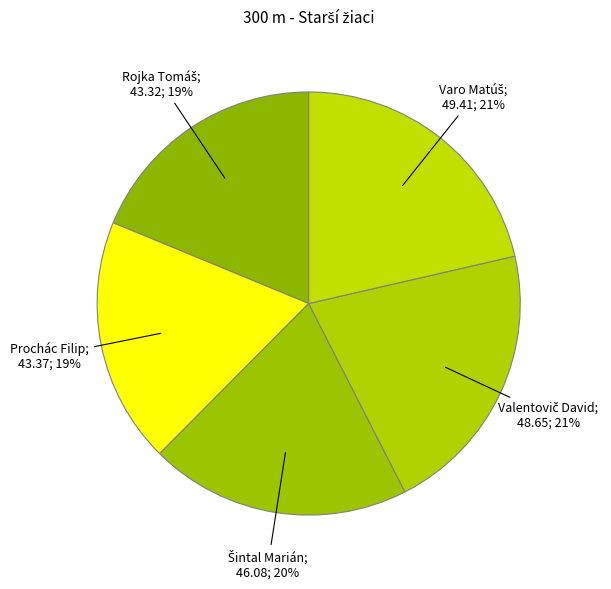

Rank the categories by value from lowest to highest.

Rojka Tomáš, Prochác Filip, Šintal Marián, Valentovič David, Varo Matúš